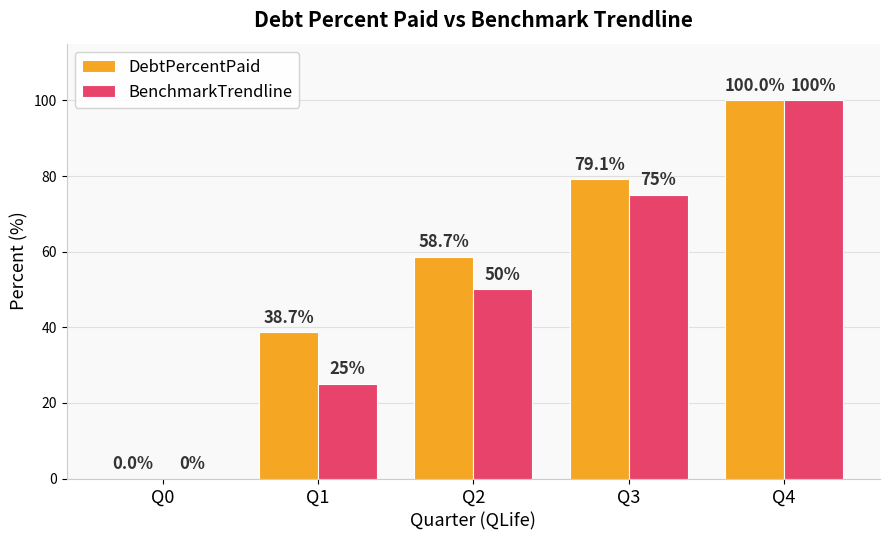

The value of DebtPercentPaid at Q3 is 131.1. True or false?

False